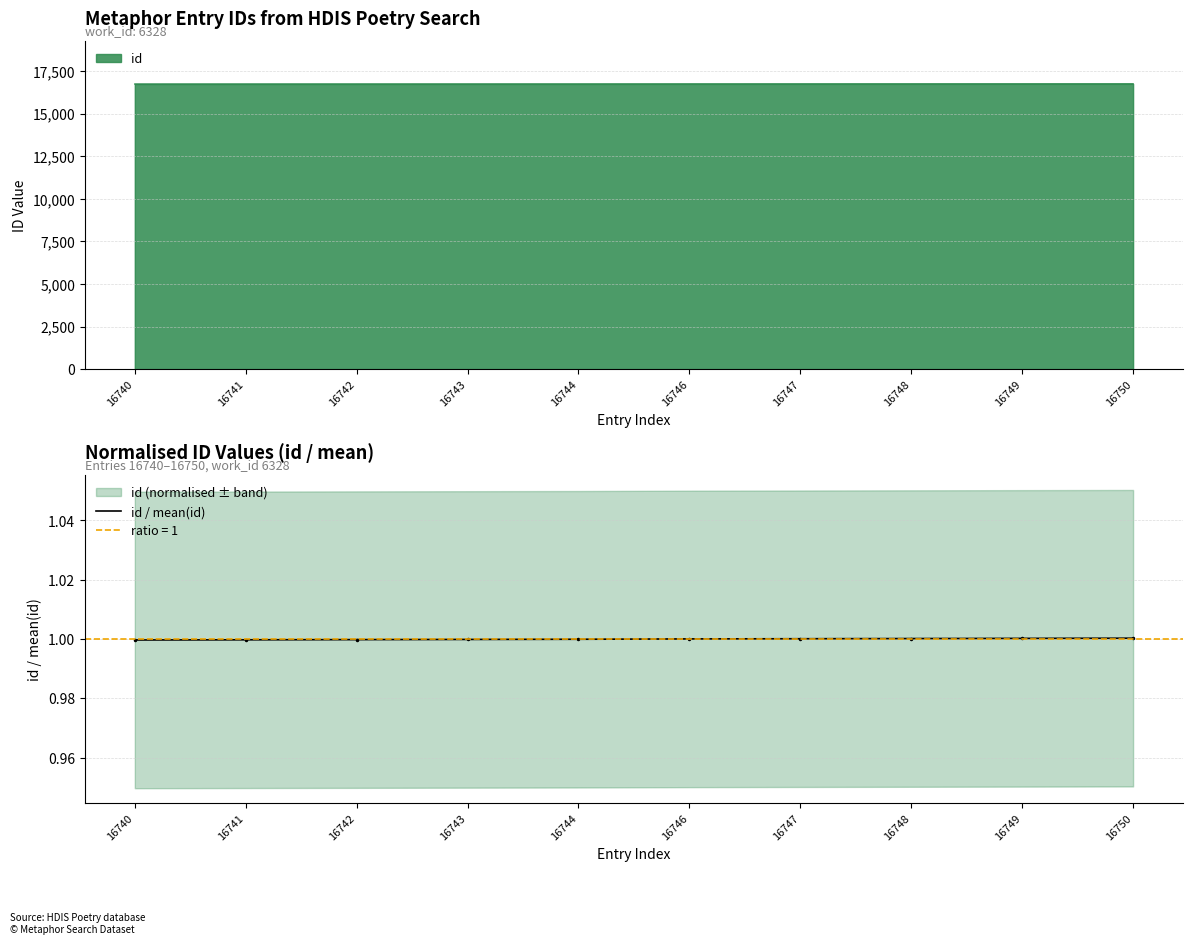

List the labels in order of value, largest first.

16750, 16749, 16748, 16747, 16746, 16744, 16743, 16742, 16741, 16740